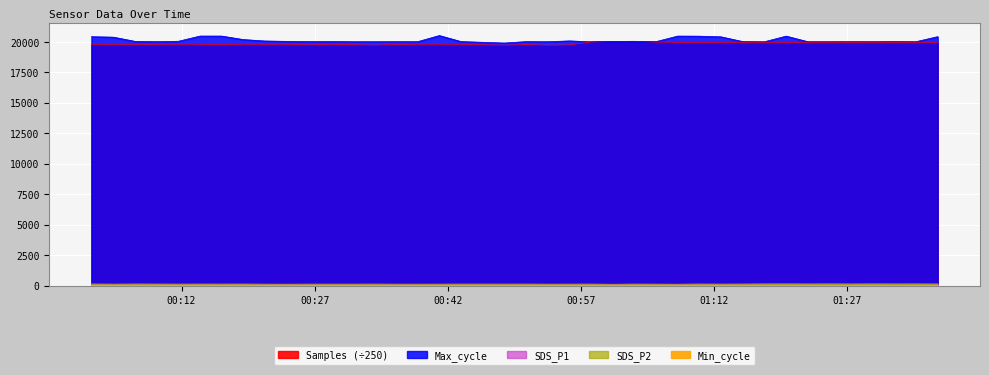

How many lines are shown in the chart?

5